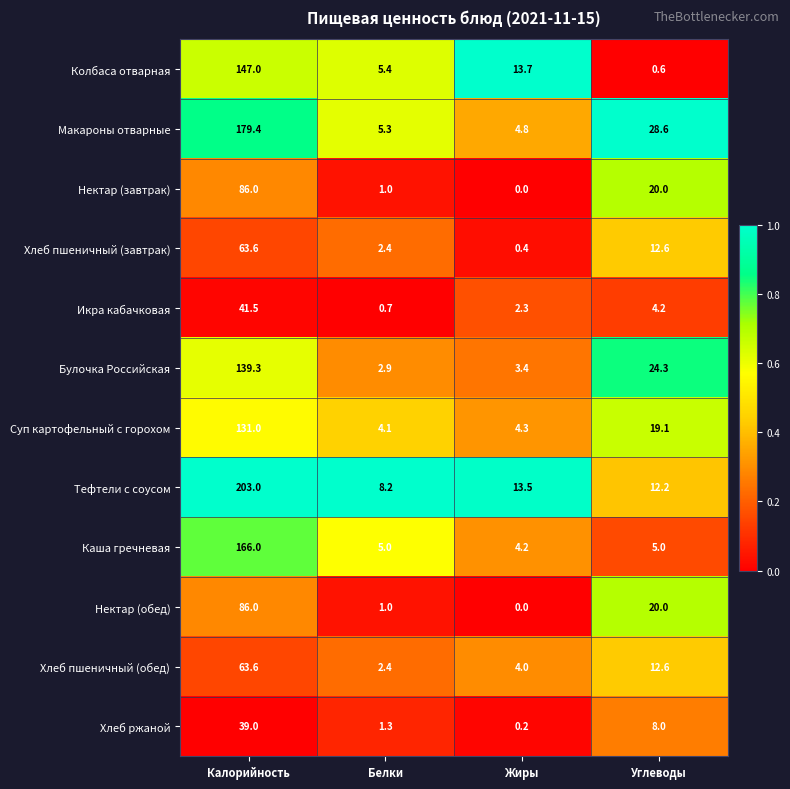

What is the maximum value shown in the chart?

203.0